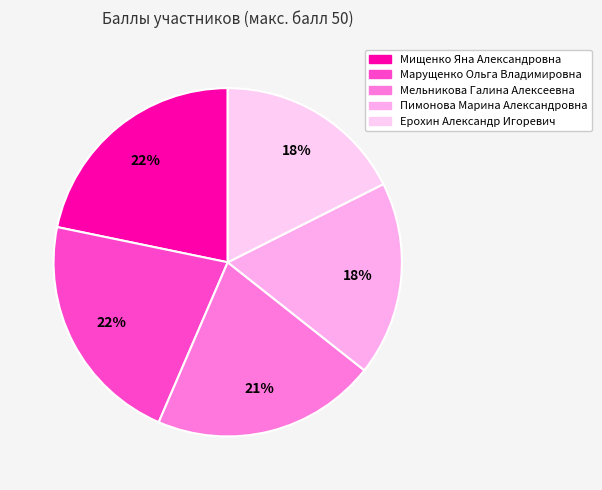

To the nearest percent, what is the average slice percentage?

20%